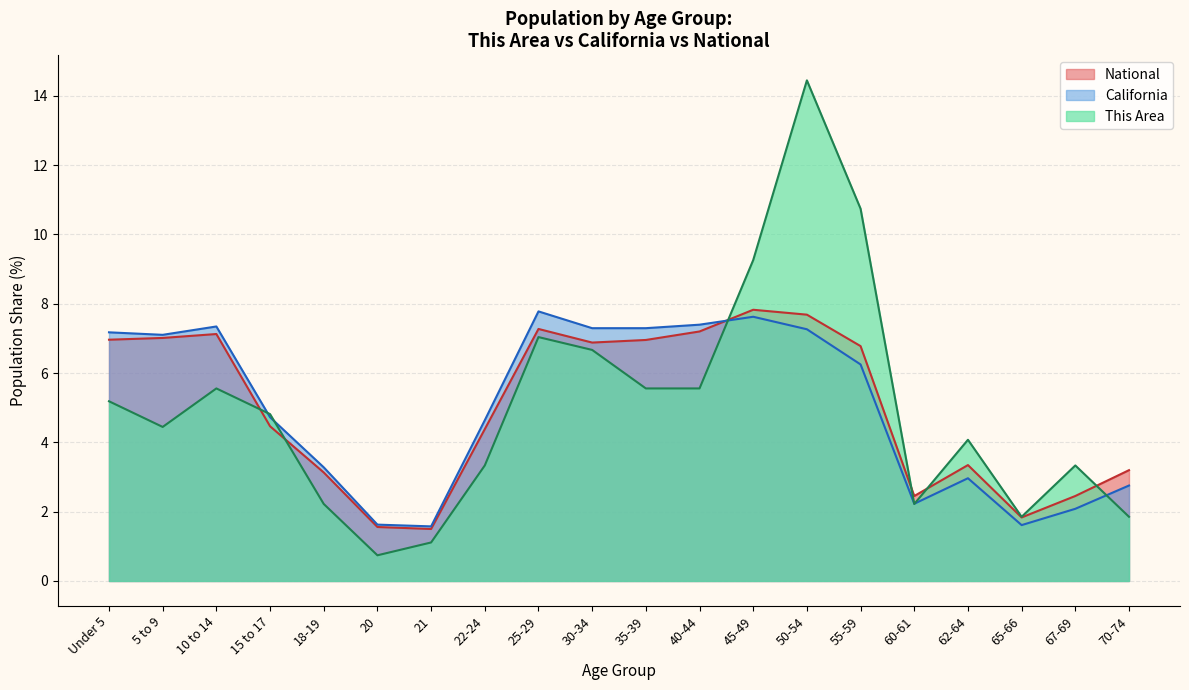

What is the highest value of the This Area series?

14.4